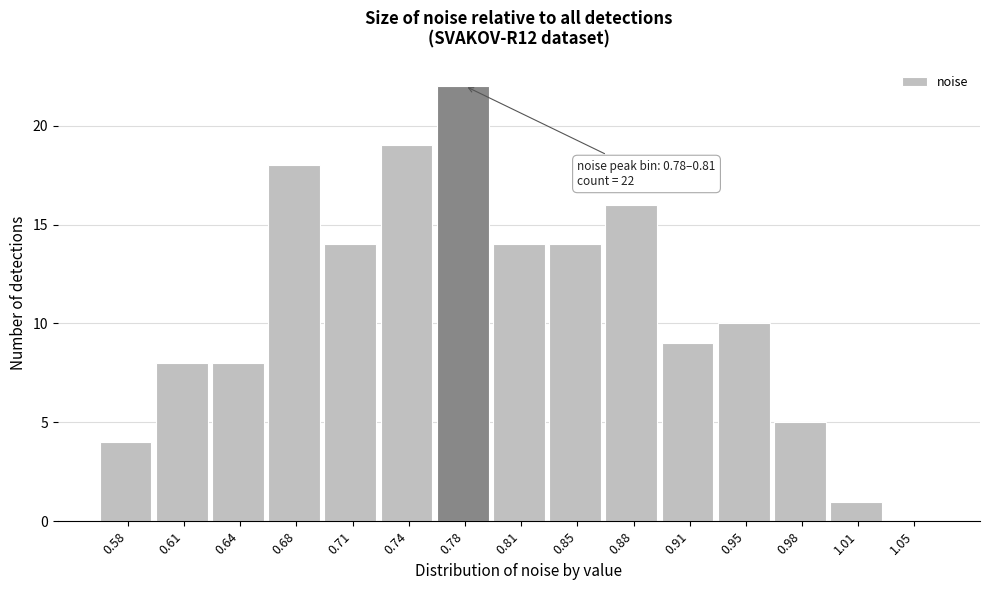

Reading left to right, what are all the values shown in this chart?

0.58=4	0.61=8	0.64=8	0.68=18	0.71=14	0.74=19	0.78=22	0.81=14	0.85=14	0.88=16	0.91=9	0.95=10	0.98=5	1.01=1	1.05=0